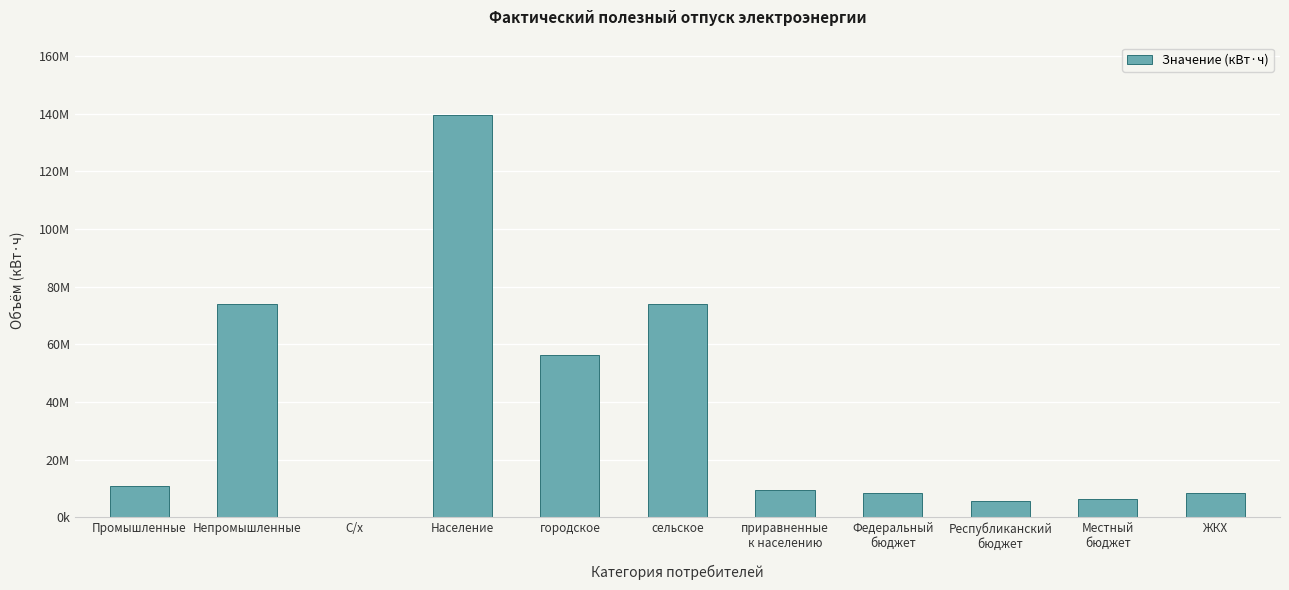

Are the bars horizontal?

No